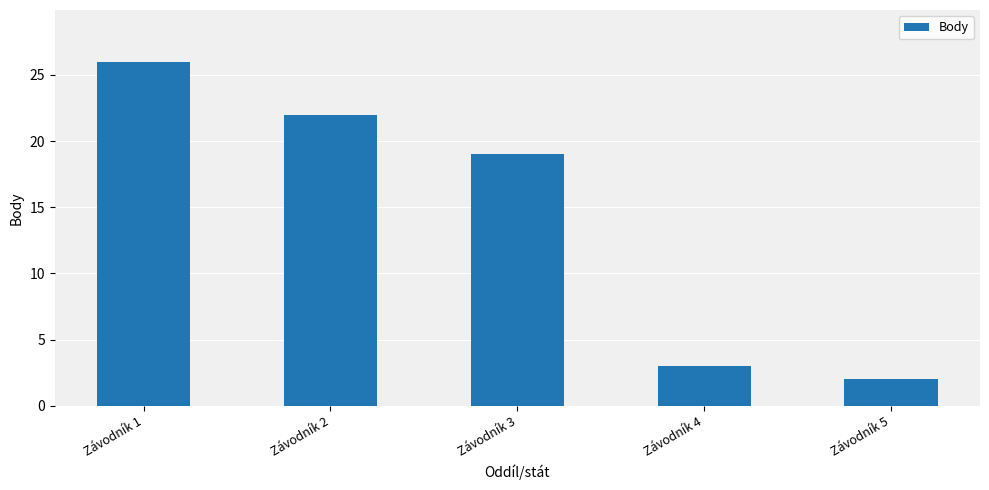

What is the average value?

14